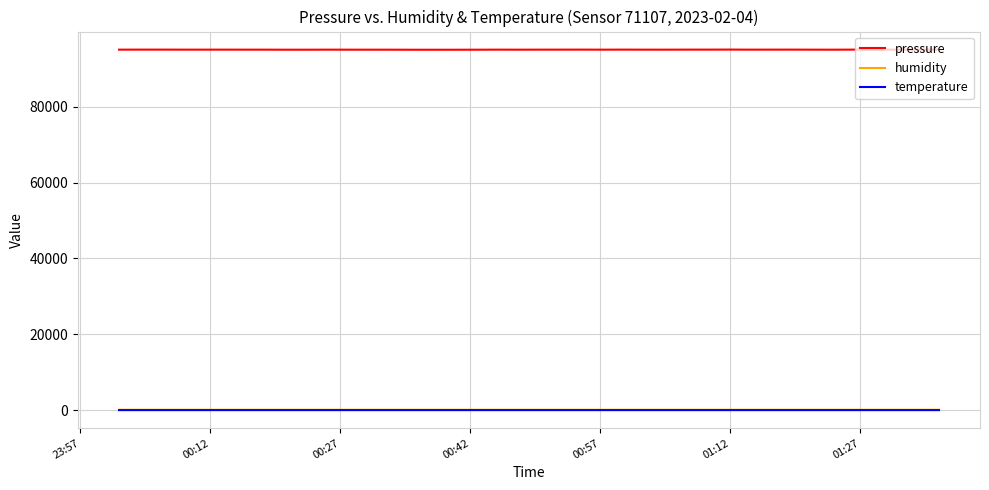

True or false: temperature and pressure intersect in this chart.

False